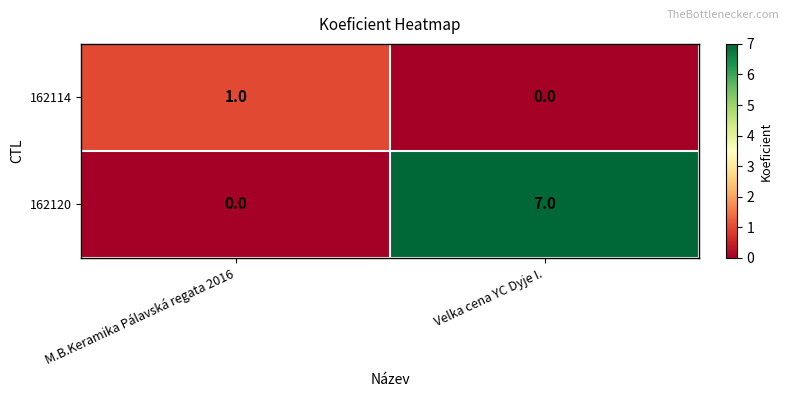

True or false: 162120 has a value of -3 at M.B.Keramika Pálavská regata 2016.

False